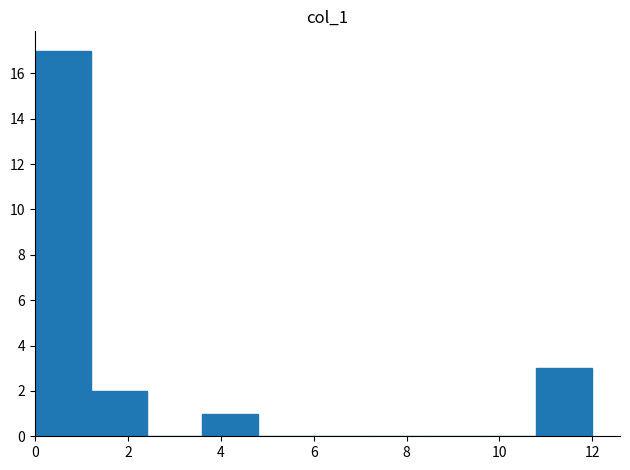

Which range on the x-axis has the tallest bar?

0.0 to 1.2